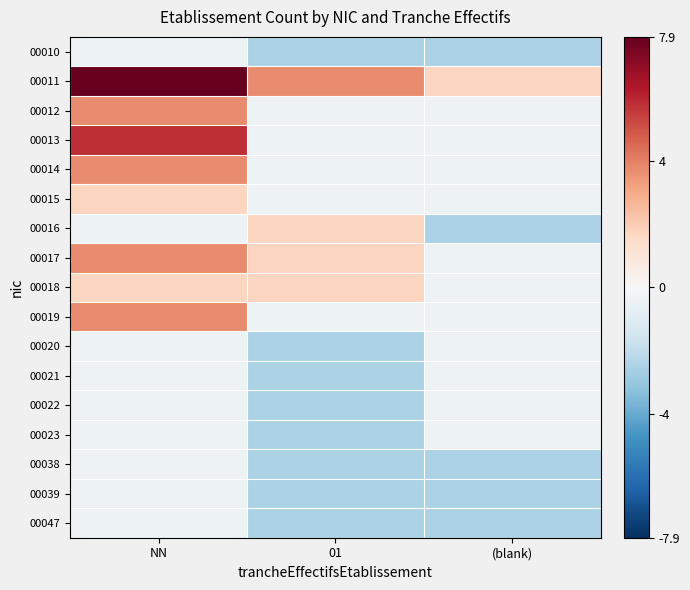

Which series changed the most between NN and (blank)?

00011